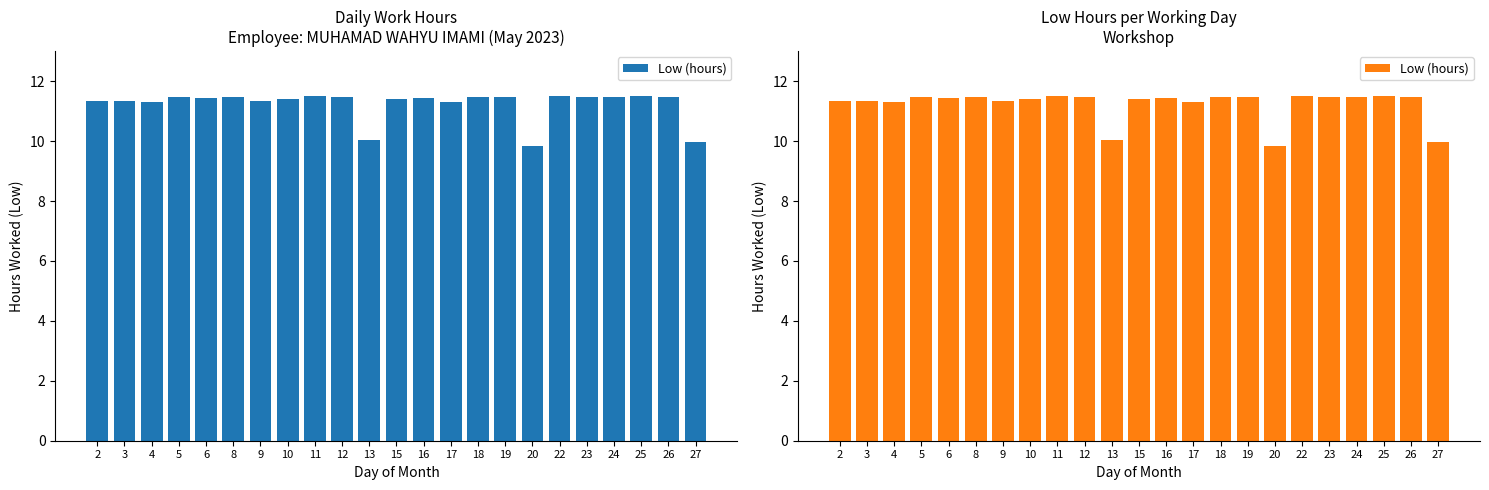

What is the value of the 9th bar from the left?

11.5